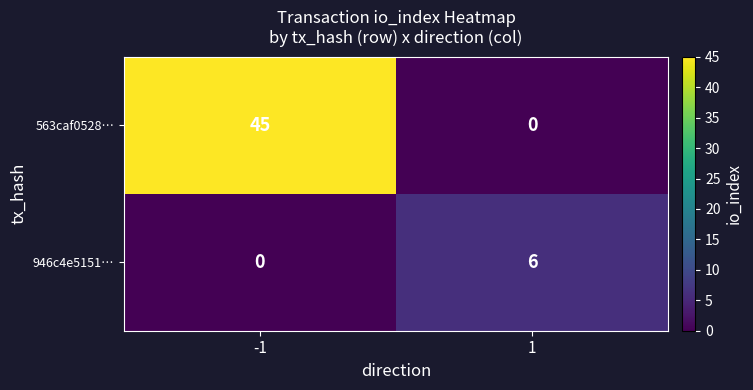

Rank the categories by 946c4e5151… value from lowest to highest.

-1, 1